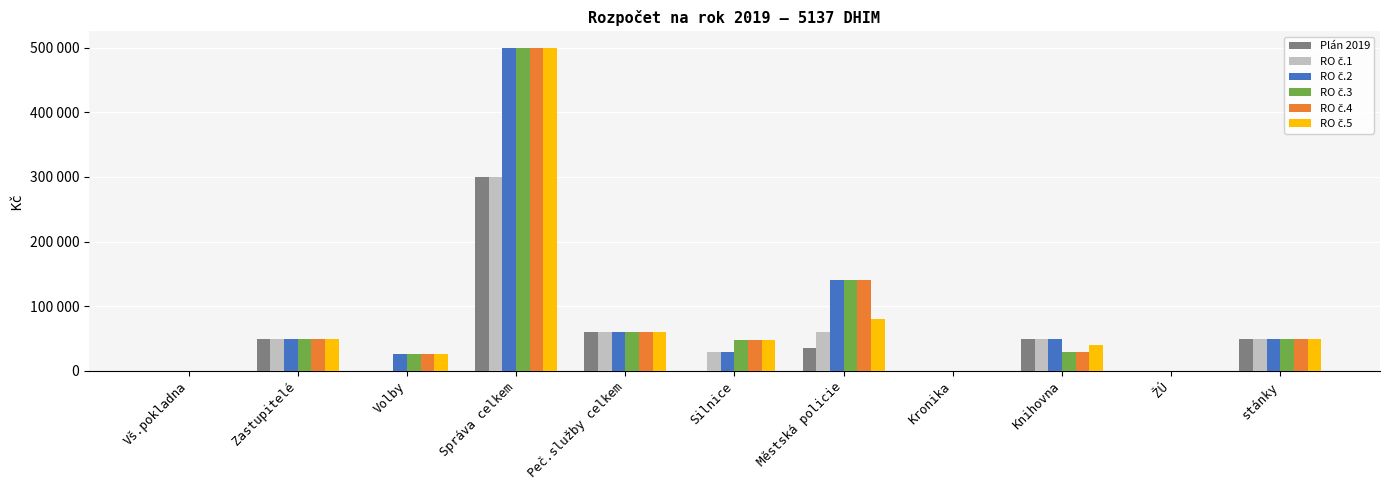

Does the chart contain stacked bars?

No